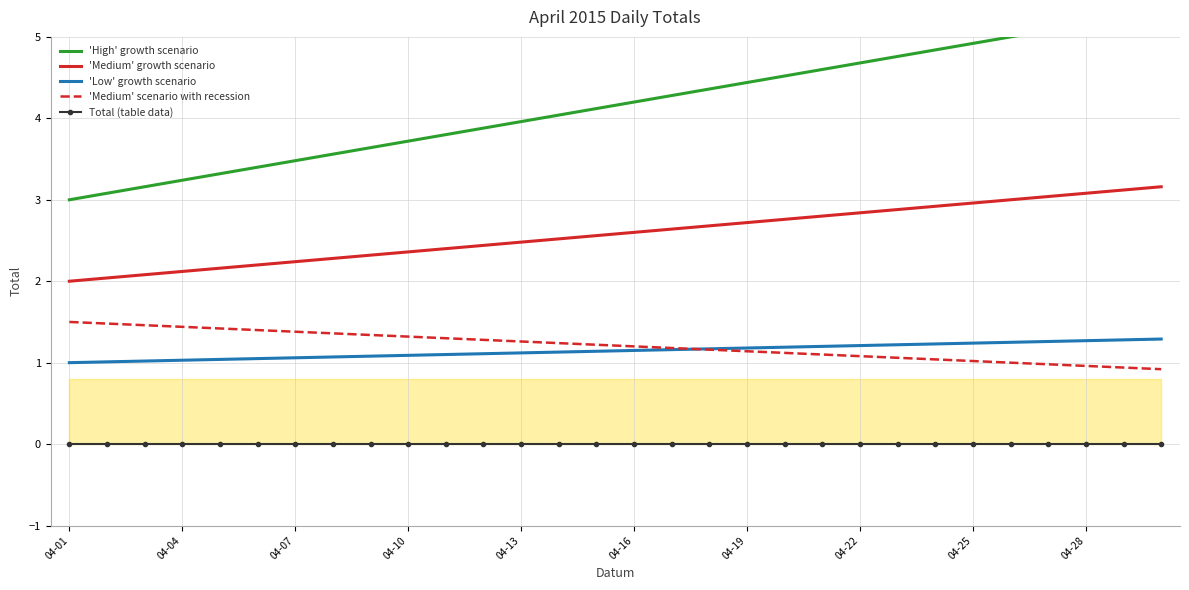

What is the maximum value for 'Low' growth scenario?

1.3